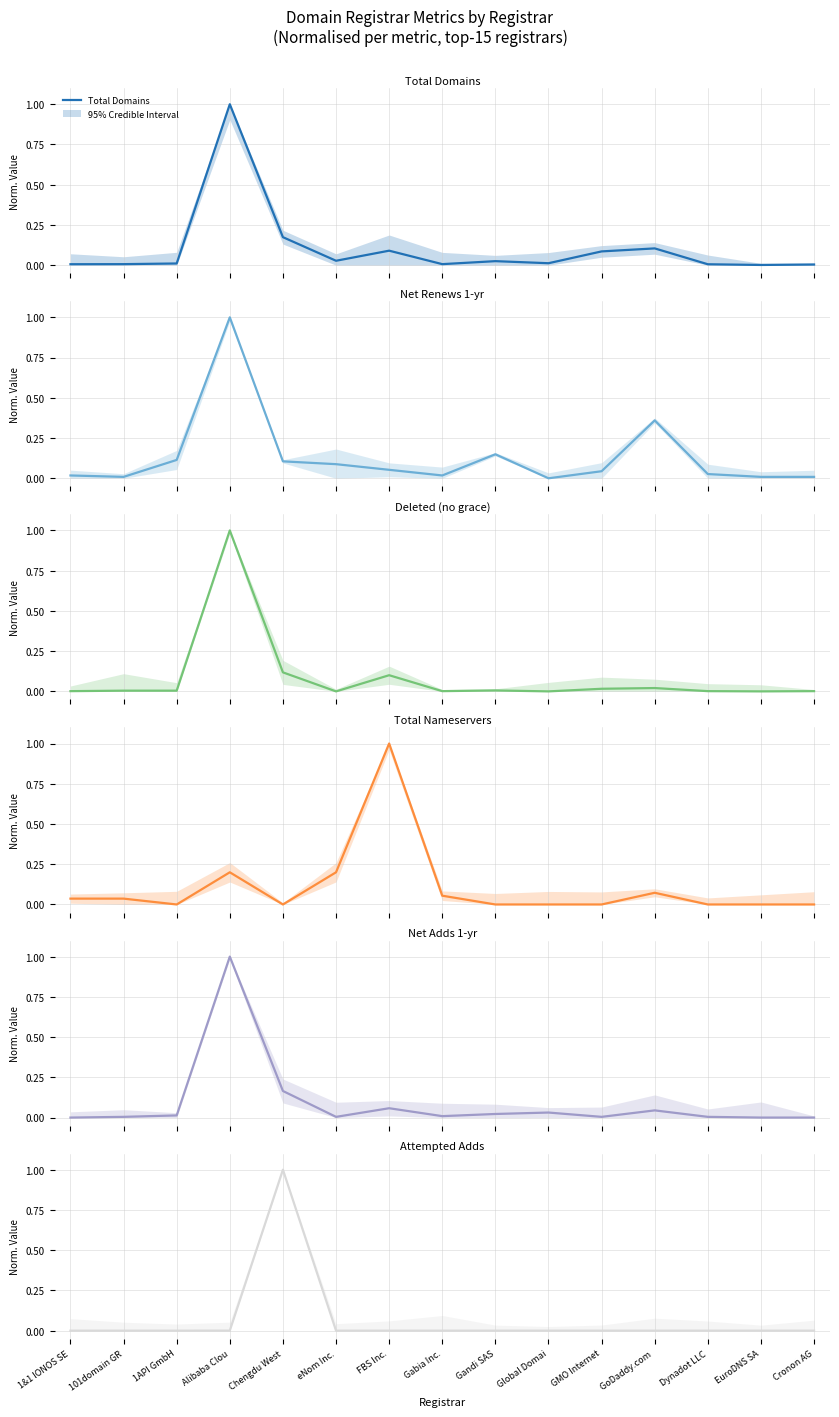

List the labels in order of Total Domains value, largest first.

Alibaba Clou, Chengdu West, GoDaddy.com , FBS Inc., GMO Internet, eNom Inc., Gandi SAS, Global Domai, 1API GmbH, 101domain GR, Gabia Inc., 1&1 IONOS SE, Dynadot LLC, Cronon AG, EuroDNS SA